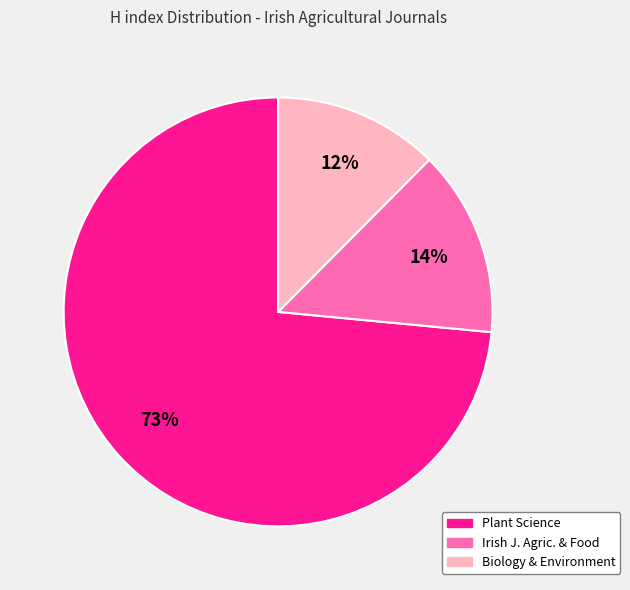

Is there a majority slice in this chart?

Yes